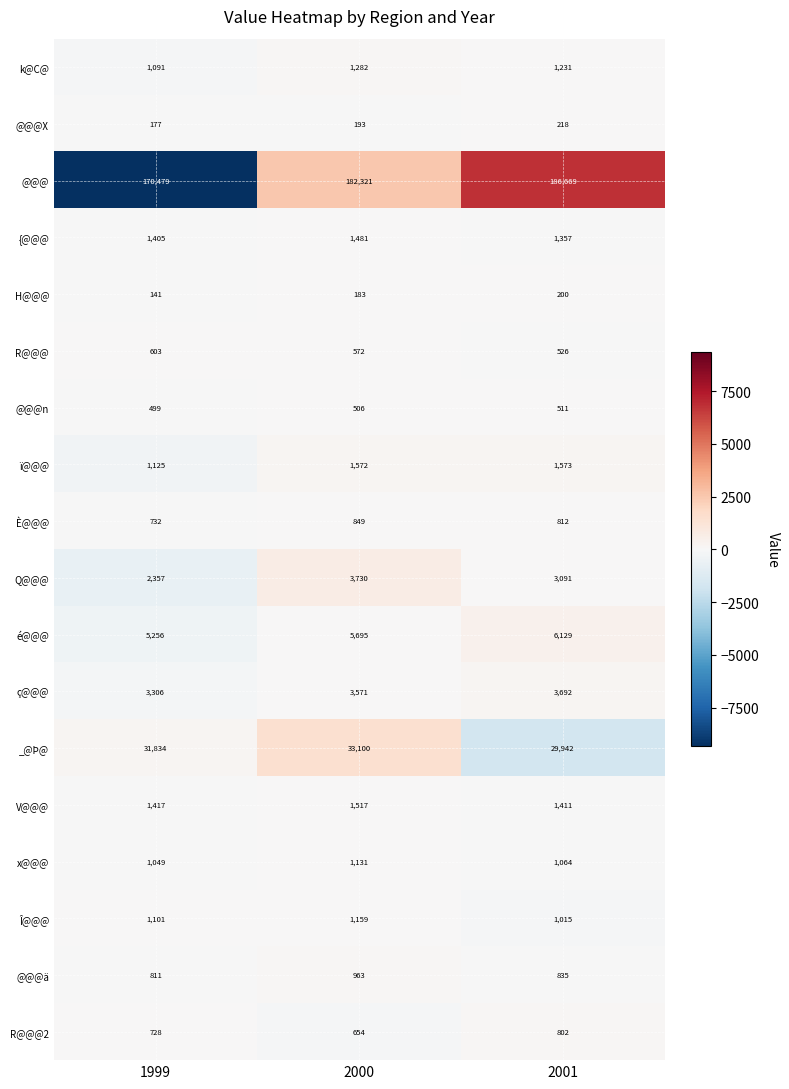

What is the maximum value for ç@@@?

3692